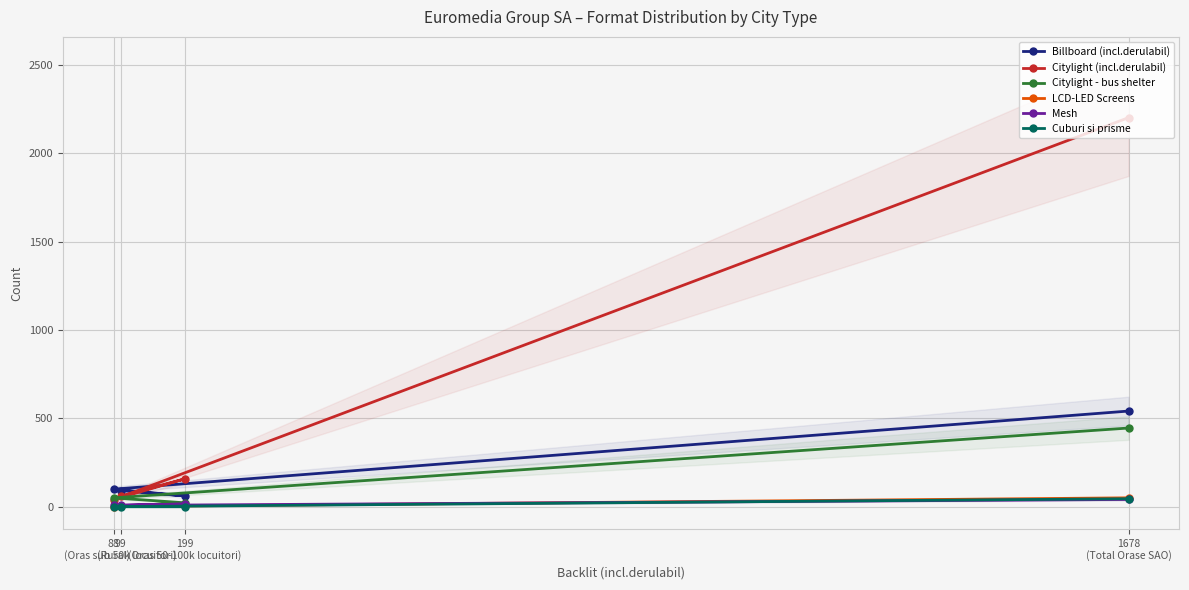

How many data points in Citylight - bus shelter are above 50?

1